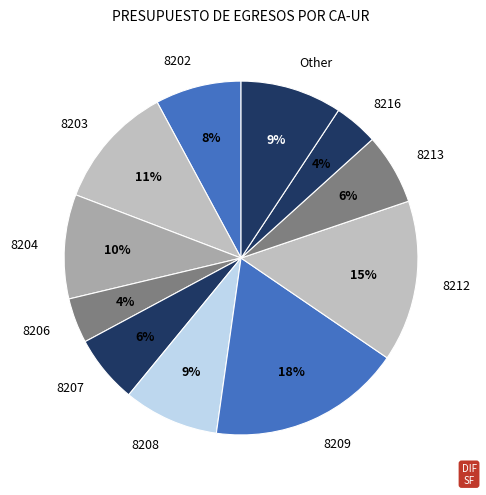

Is there a majority slice in this chart?

No